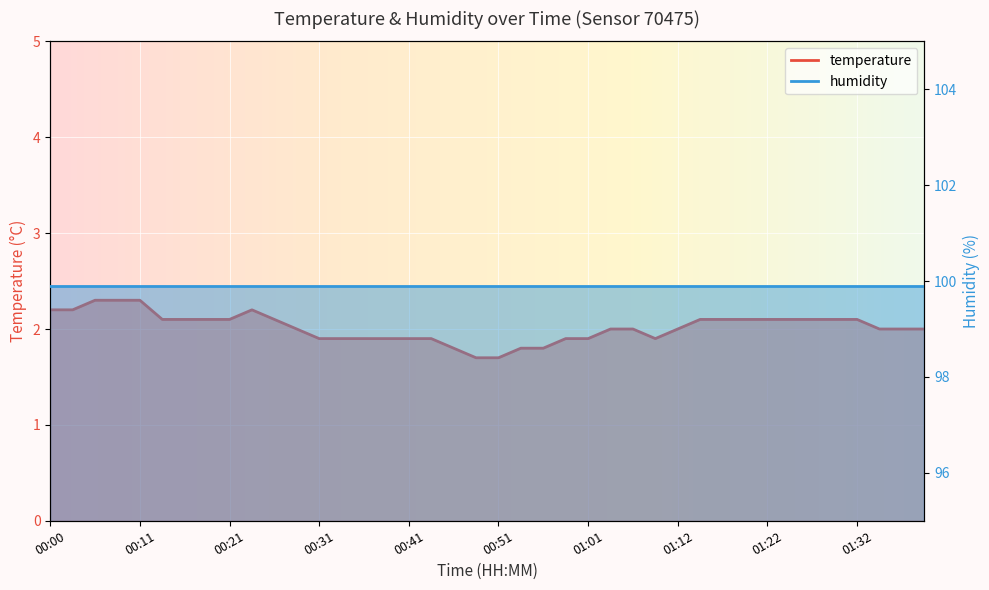

How many points are higher than both their immediate neighbors (excluding endpoints)?

1